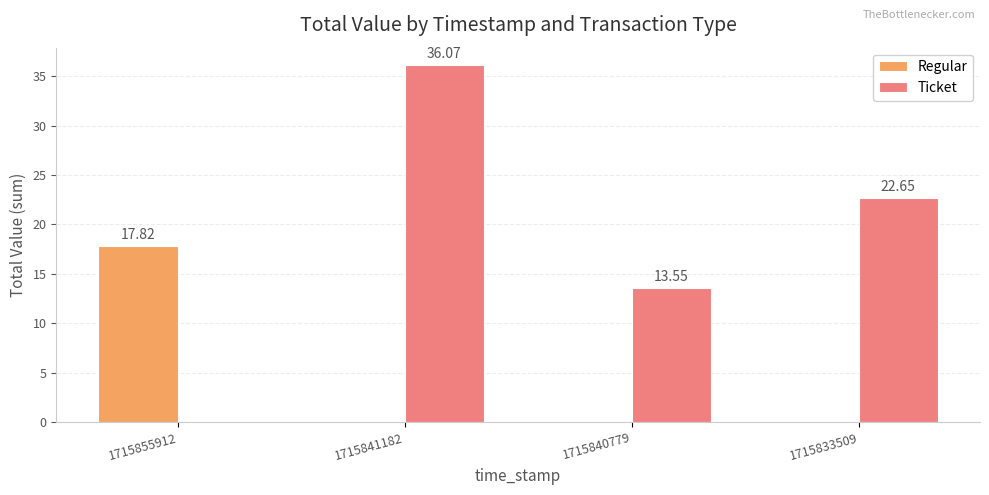

What is the sum of the Ticket values at 1715841182 and 1715840779?

49.6